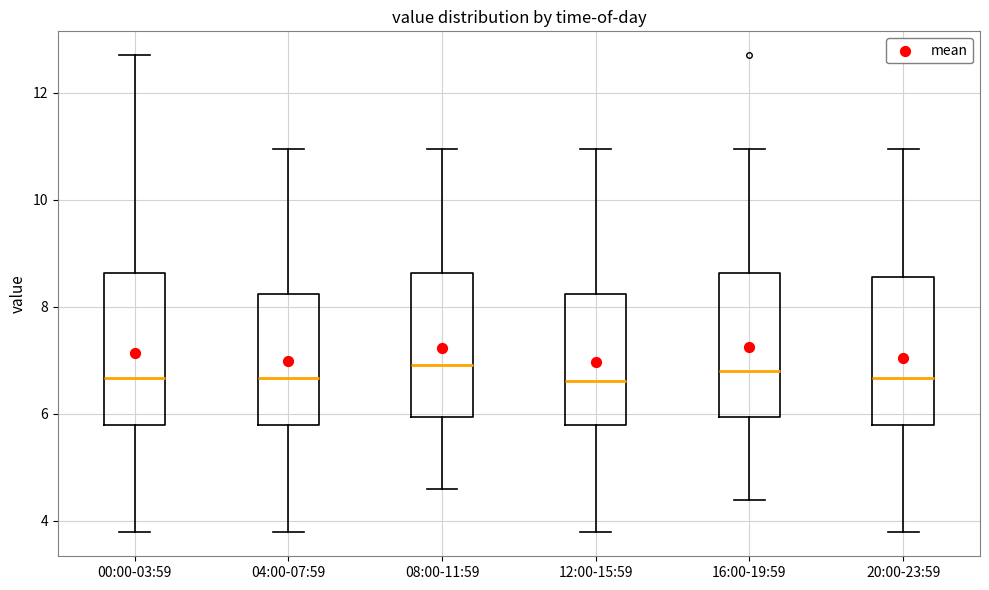

Reading left to right, transcribe this box plot: for each box, give where its median line is, the range the box spans, and where its two whiskers end, as read against the y-axis. The values are not printed on the chart, so give them approximately, as read against the axis.

00:00-03:59: median 6.6, box 5.8 to 8.6, whiskers 3.8 to 12.8
04:00-07:59: median 6.6, box 5.8 to 8.2, whiskers 3.8 to 11.0
08:00-11:59: median 7.0, box 6.0 to 8.6, whiskers 4.6 to 11.0
12:00-15:59: median 6.6, box 5.8 to 8.2, whiskers 3.8 to 11.0
16:00-19:59: median 6.8, box 6.0 to 8.6, whiskers 4.4 to 11.0
20:00-23:59: median 6.6, box 5.8 to 8.6, whiskers 3.8 to 11.0